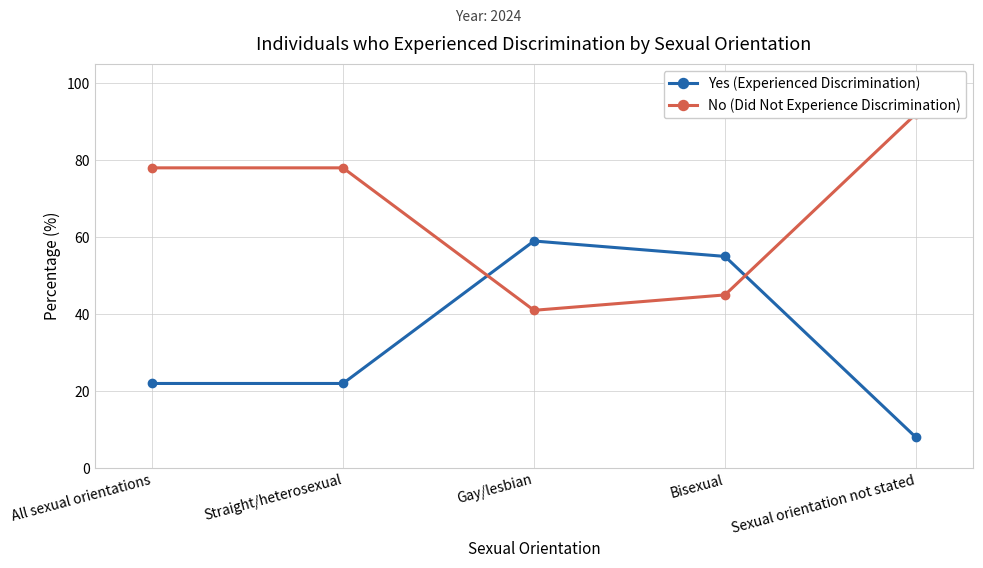

How many times do No (Did Not Experience Discrimination) and Yes (Experienced Discrimination) cross each other?

2